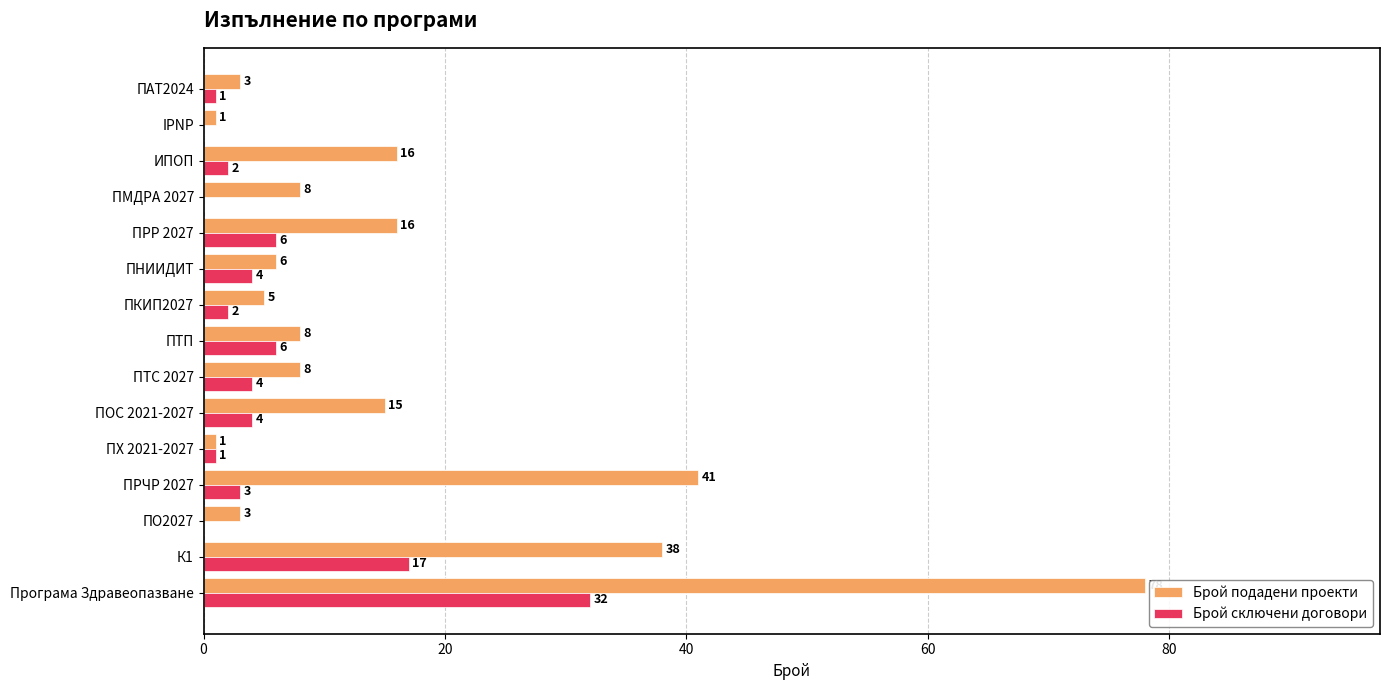

The Брой подадени проекти series shows 8 at ПМДРА 2027. True or false?

True